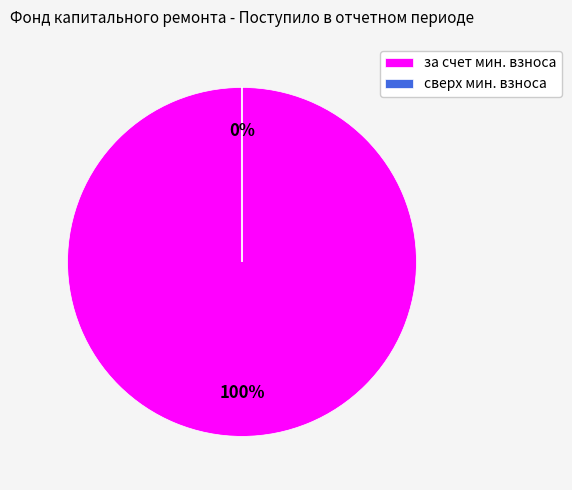

Rank the categories by value from highest to lowest.

за счет минимального взноса, сверх минимального взноса